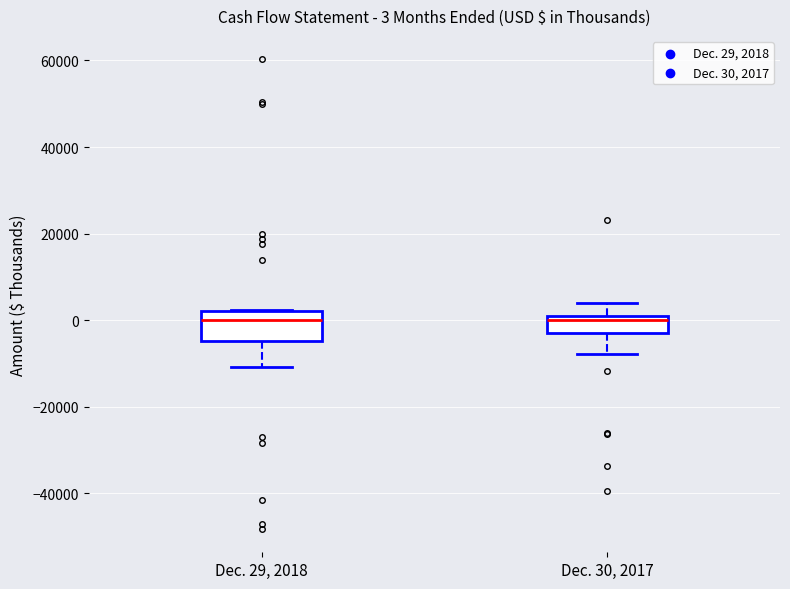

Comparing the boxes themselves (not the whiskers), which one is the tallest?

Dec. 29, 2018